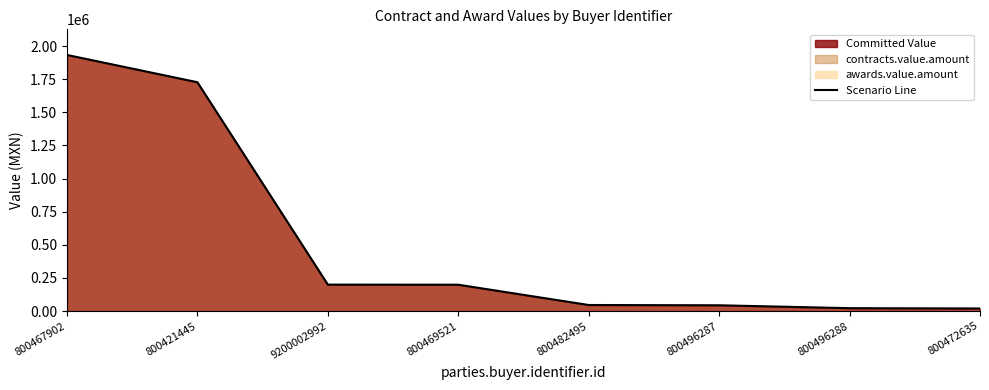

The value at 800496288 is 21810.3. True or false?

True